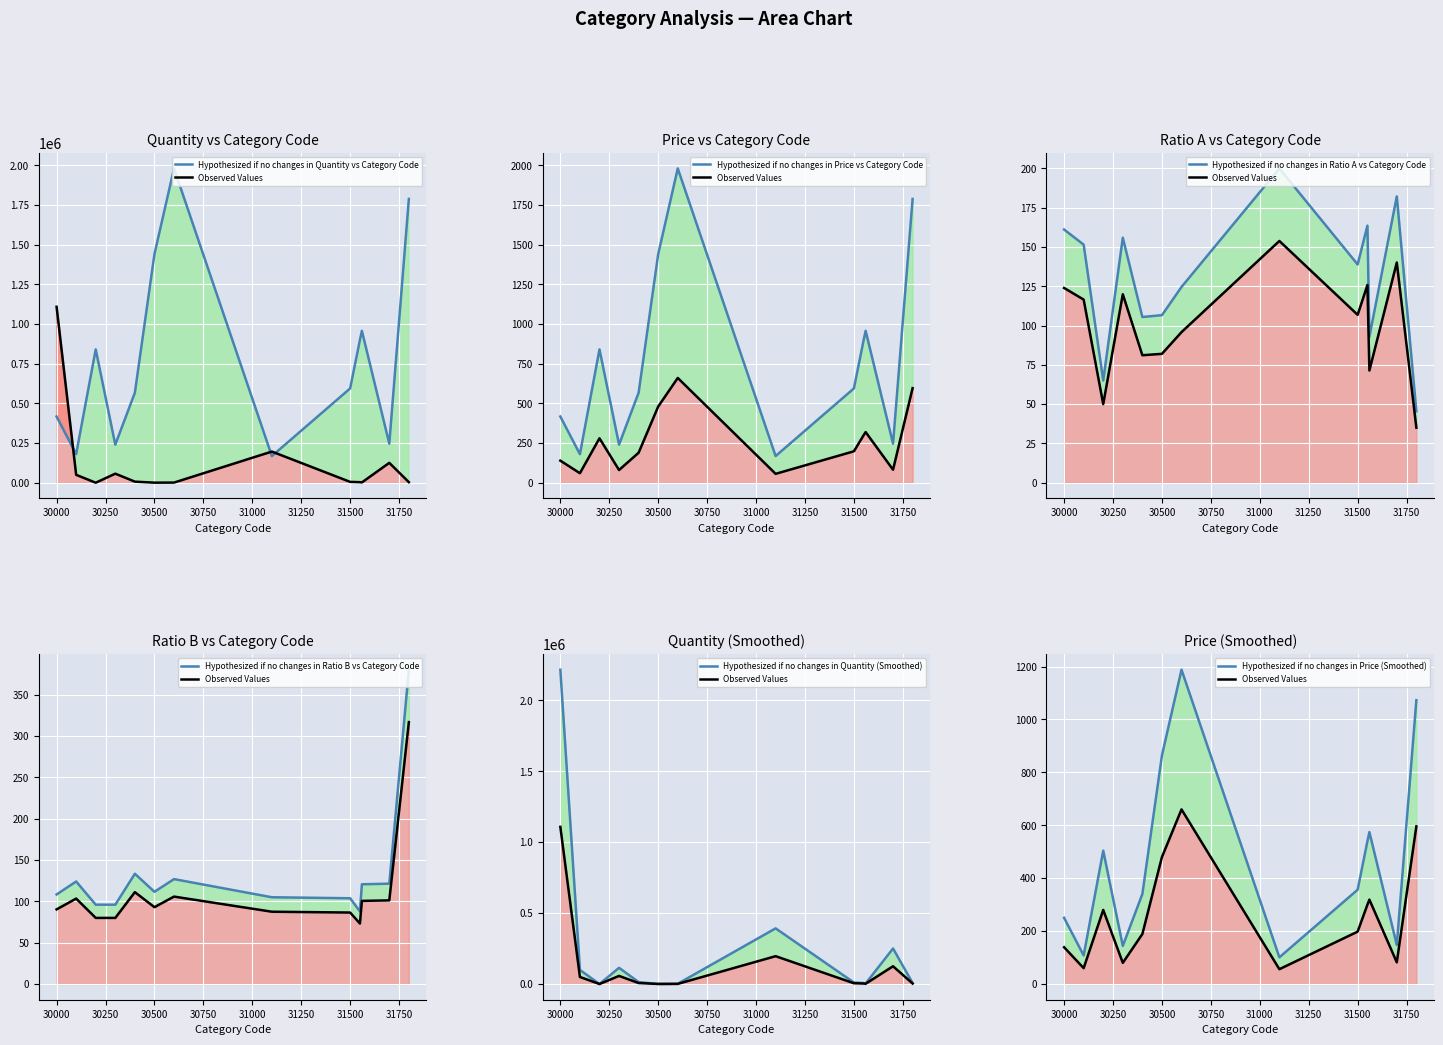

How many values exceed 5341?

6